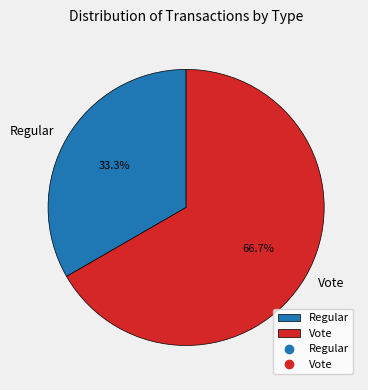

To the nearest percent, what is the average slice percentage?

50%